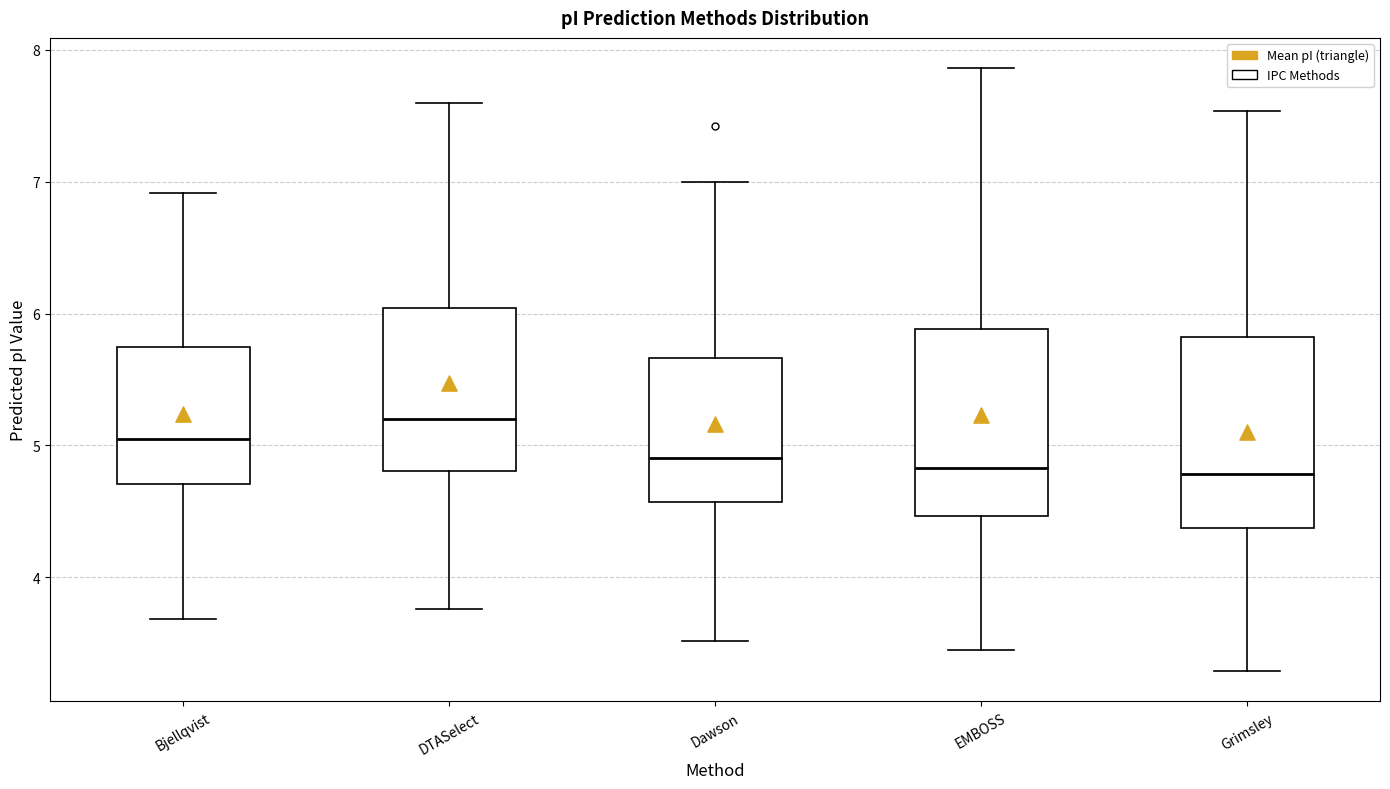

Reading left to right, read every box against the y-axis: the position of its median line, the range the box covers, and the ends of its whiskers. The values are not printed on the chart, so give them approximately, as read against the axis.

Bjellqvist: median 5.0, box 4.7 to 5.8, whiskers 3.7 to 6.9
DTASelect: median 5.2, box 4.8 to 6.0, whiskers 3.8 to 7.6
Dawson: median 4.9, box 4.6 to 5.7, whiskers 3.5 to 7.0
EMBOSS: median 4.8, box 4.5 to 5.9, whiskers 3.5 to 7.9
Grimsley: median 4.8, box 4.4 to 5.8, whiskers 3.3 to 7.5